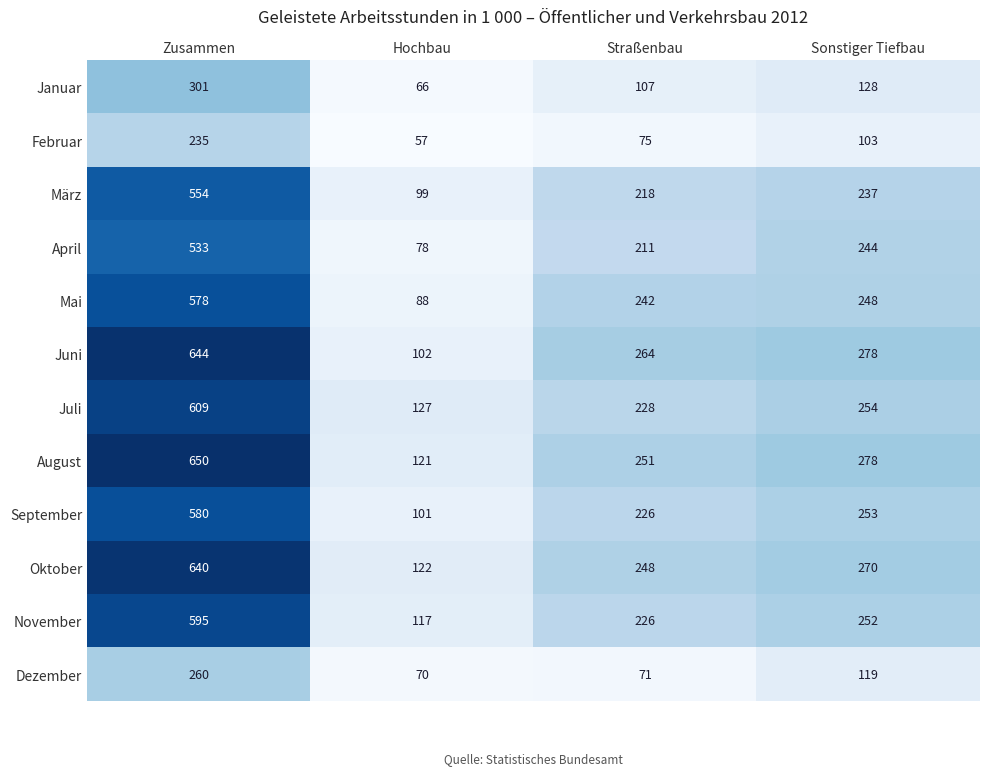

What is the average value of the August series?

325